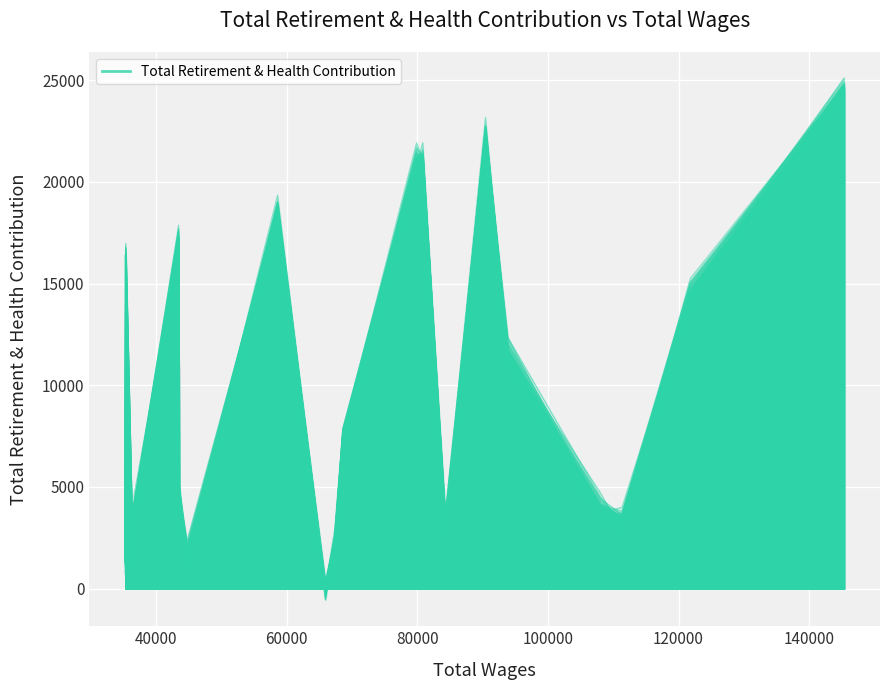

List the labels in order of value, smallest first.

11, 19, 17, 13, 10, 6, 2, 16, 3, 14, 9, 4, 1, 18, 15, 12, 8, 7, 5, 0